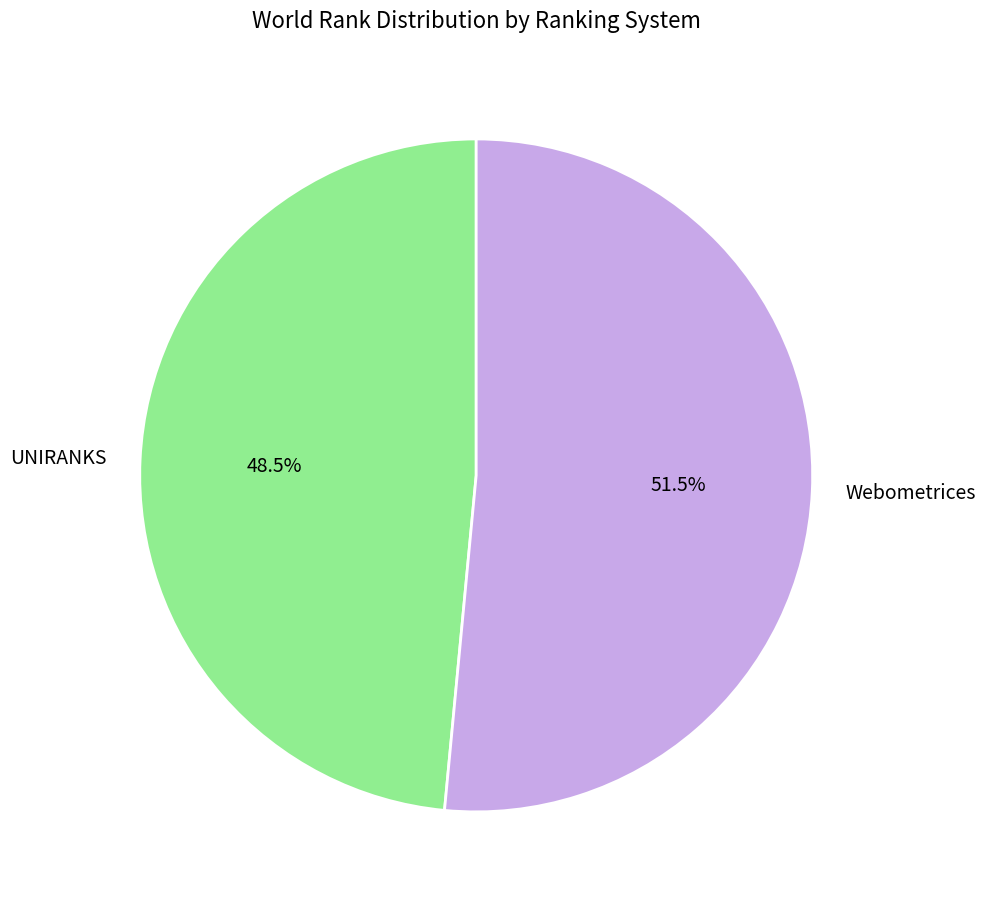

To the nearest percent, what is the difference between the largest and smallest slice percentages?

3%